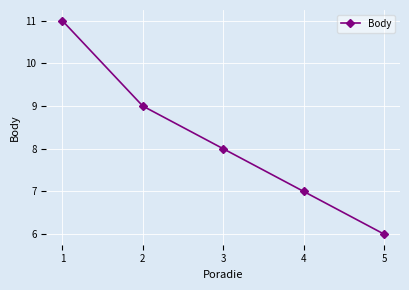

How many data points are less than 8?

2